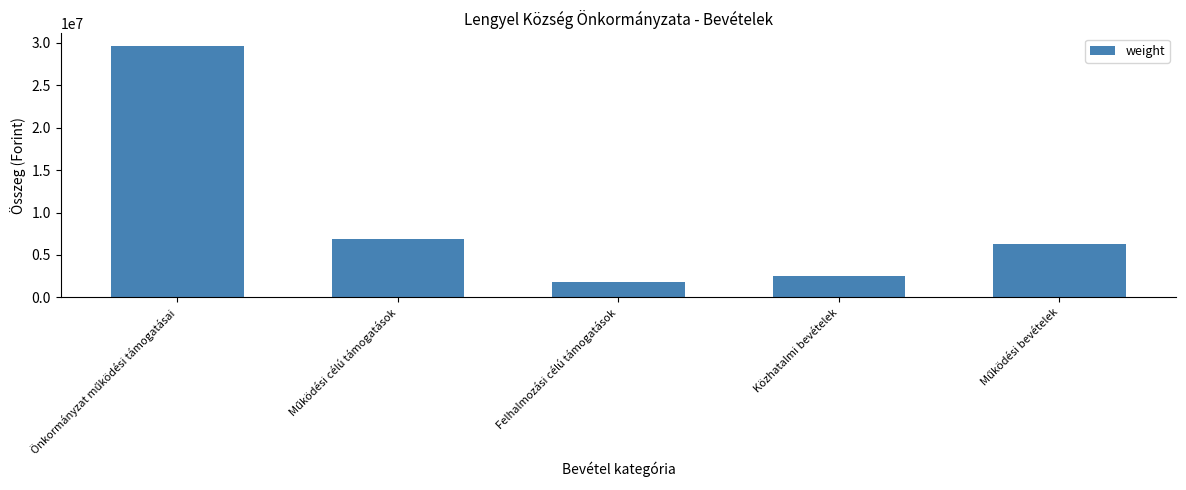

What is the greatest value displayed?

29621700